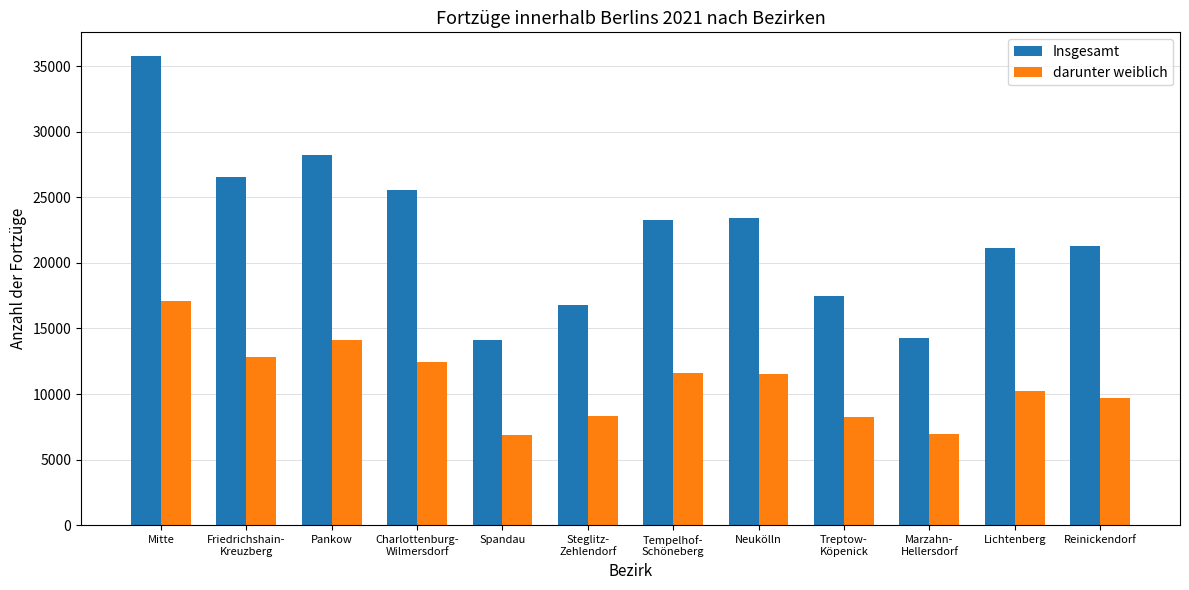

The value of Insgesamt at Mitte is 15521. True or false?

False